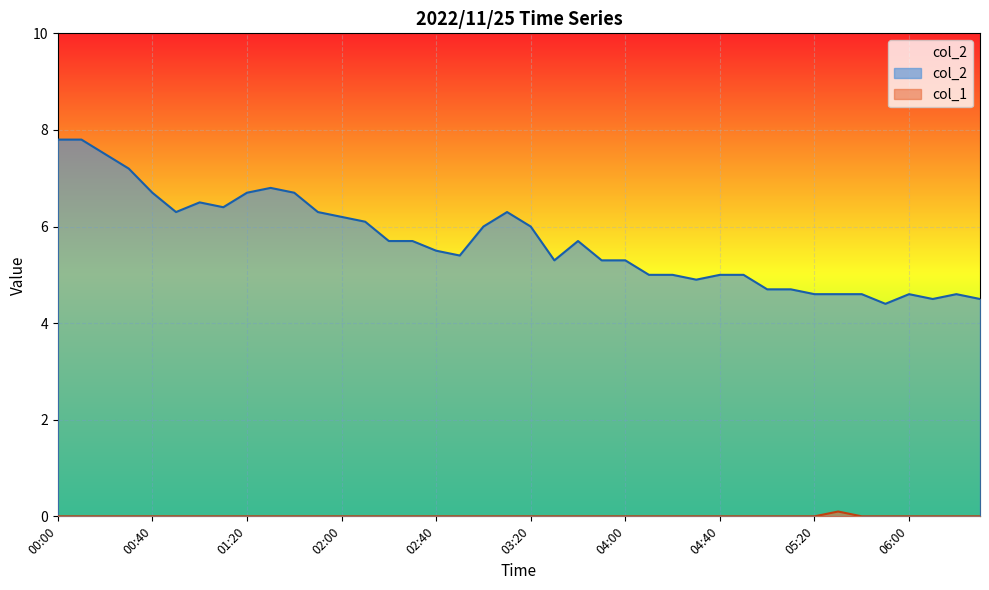

Which series has the largest total across all categories?

col_2